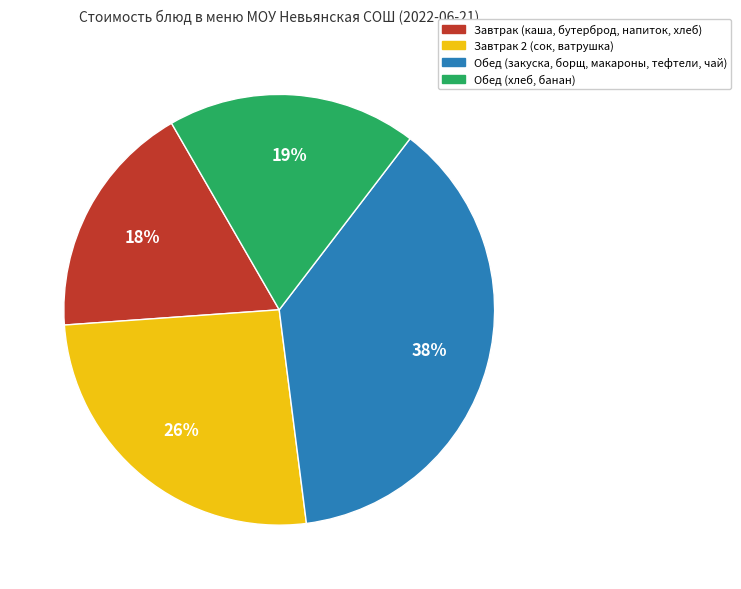

To the nearest percent, what is the average slice percentage?

25%